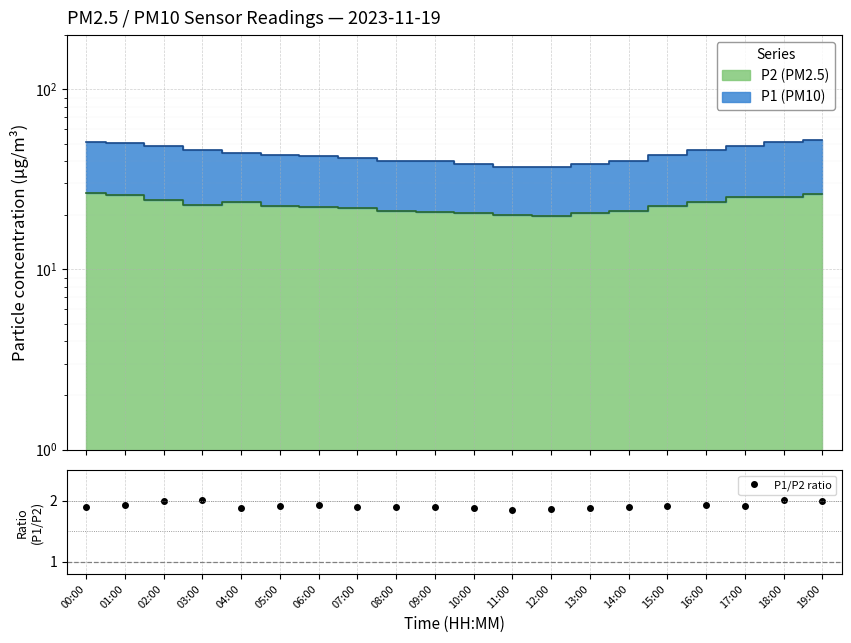

What is the value of the 2nd point from the left?

1.9